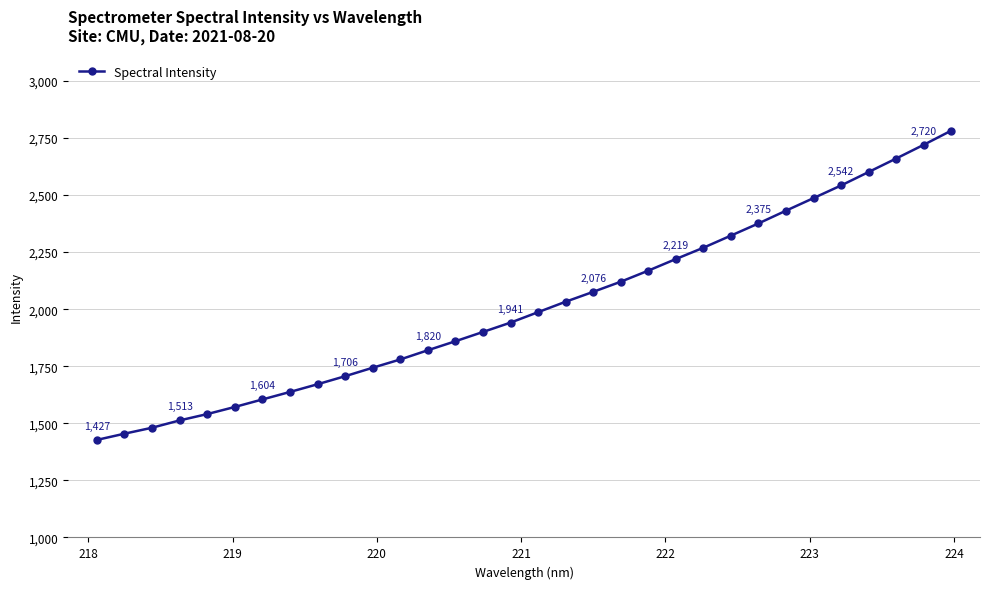

What is the maximum value shown in the chart?

2781.6